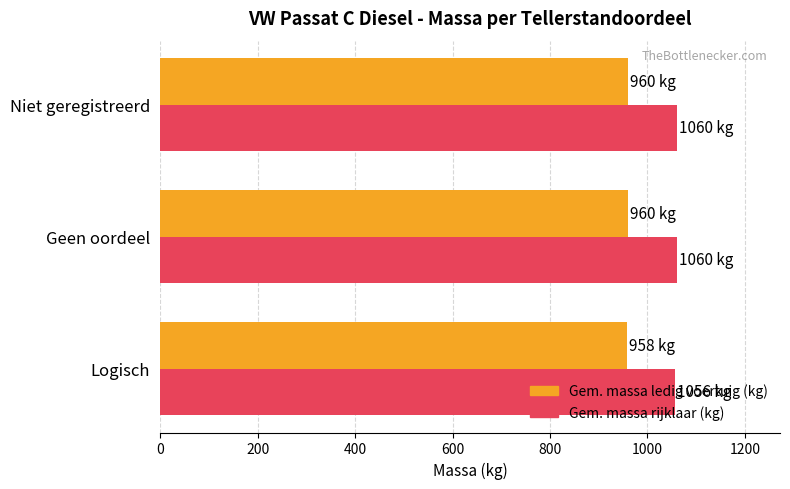

What is the difference between the highest and lowest values at Logisch?

98